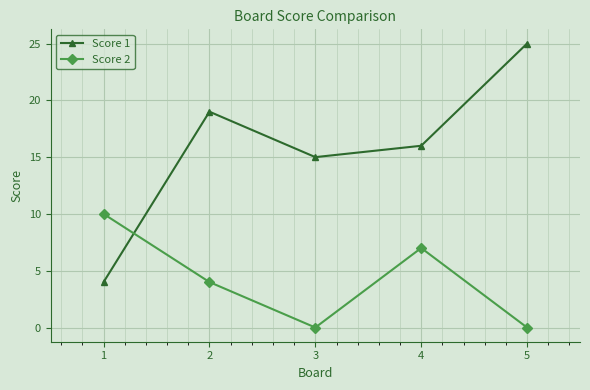

Between which two adjacent categories do Score 1 and Score 2 first intersect?

1 and 2